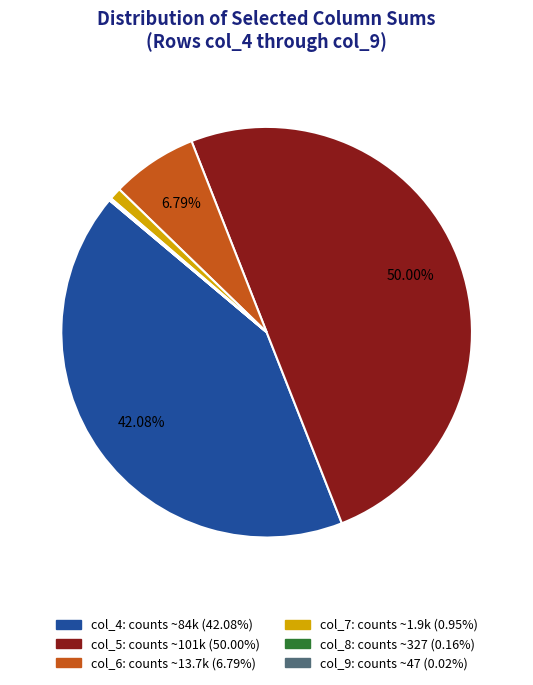

Which has a higher value, col_4 or col_6?

col_4